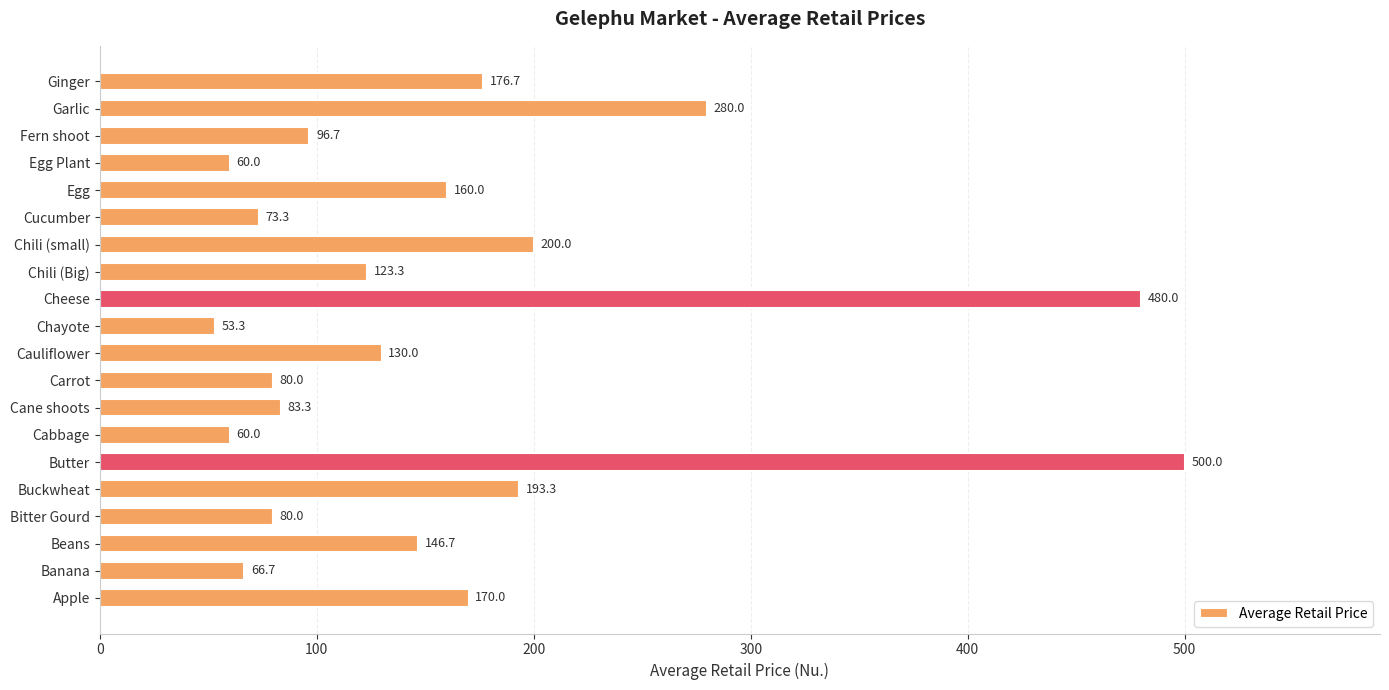

Reading bottom to top, what are all the values shown in this chart?

Apple=170.0	Banana=66.7	Beans=146.7	Bitter Gourd=80.0	Buckwheat=193.3	Butter=500.0	Cabbage=60.0	Cane shoots=83.3	Carrot=80.0	Cauliflower=130.0	Chayote=53.3	Cheese=480.0	Chili (Big)=123.3	Chili (small)=200.0	Cucumber=73.3	Egg=160.0	Egg Plant=60.0	Fern shoot=96.7	Garlic=280.0	Ginger=176.7